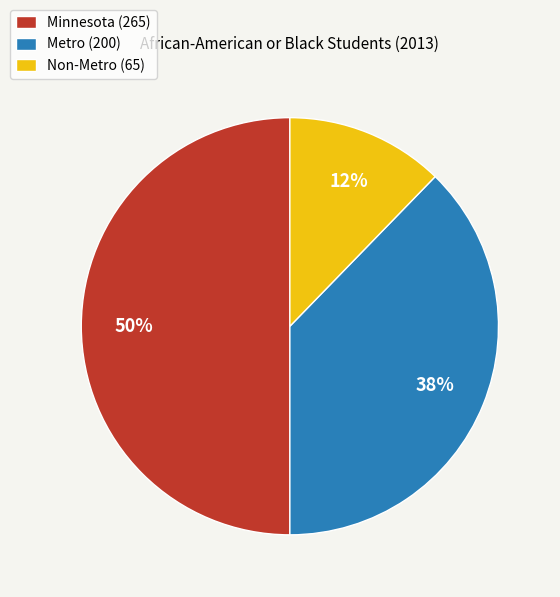

Count the number of slices in the pie.

3